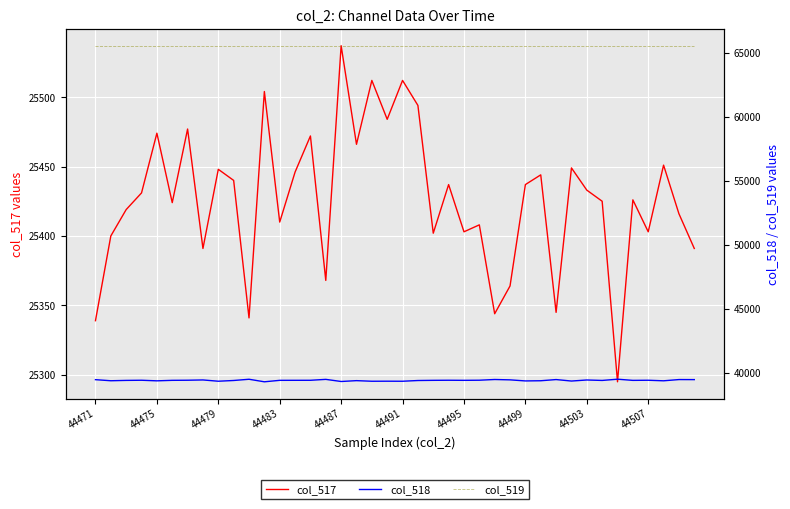

How many lines are shown in the chart?

3